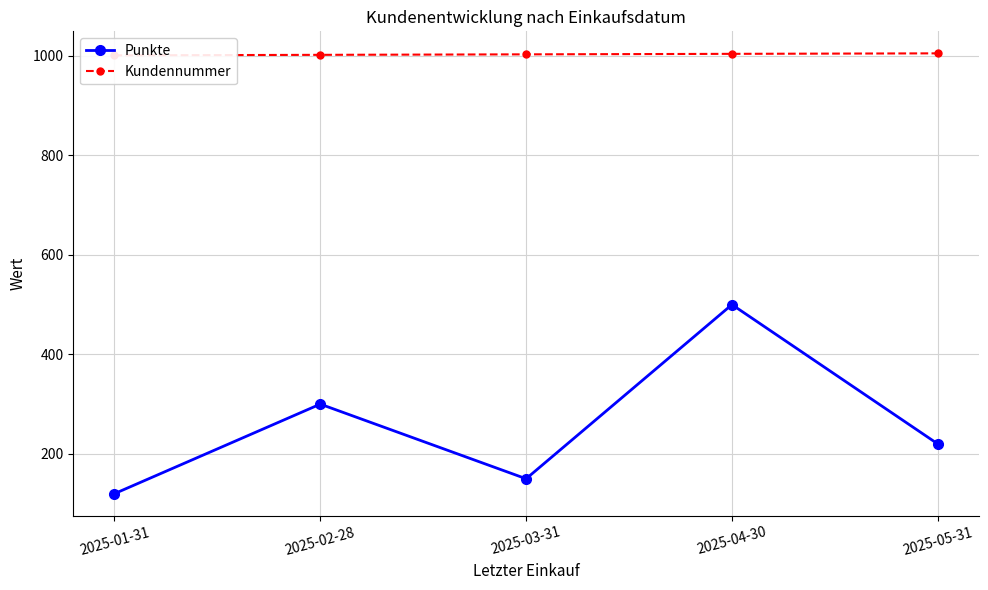

Which series has the largest total across all categories?

Kundennummer